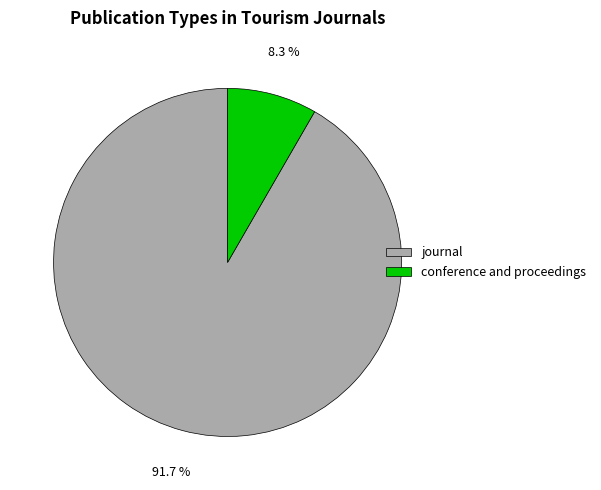

What percentage is the conference and proceedings slice, to the nearest percent?

8%